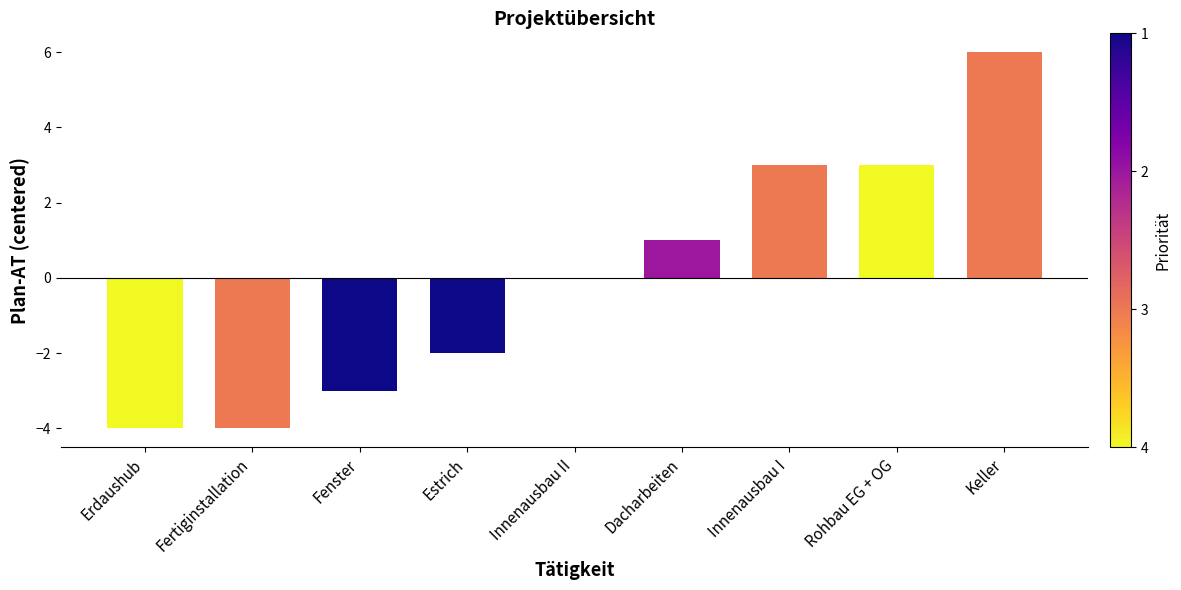

The value at Keller is 6. True or false?

True